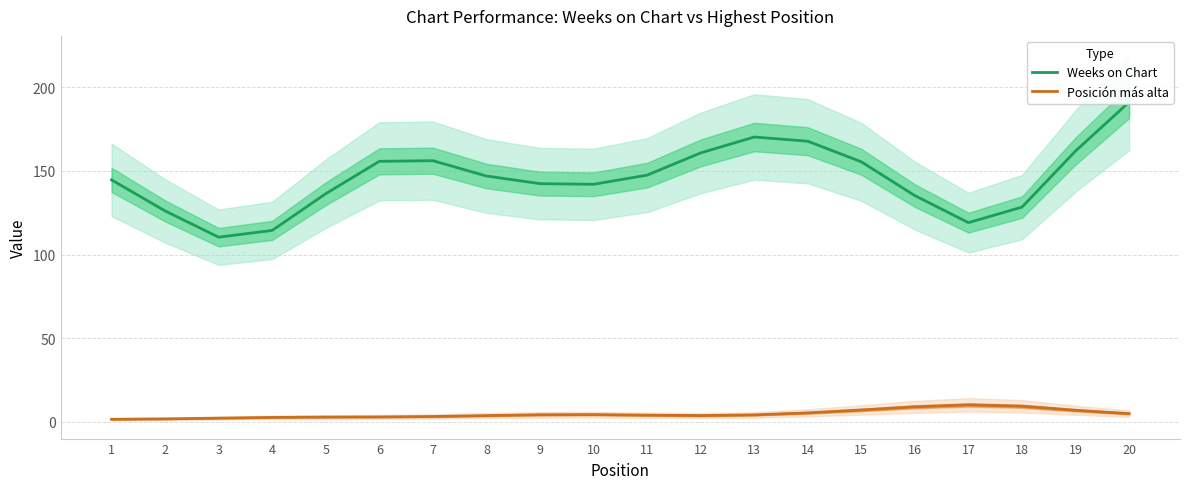

What is the difference between the maximum and minimum values in the Weeks on Chart series?

80.7